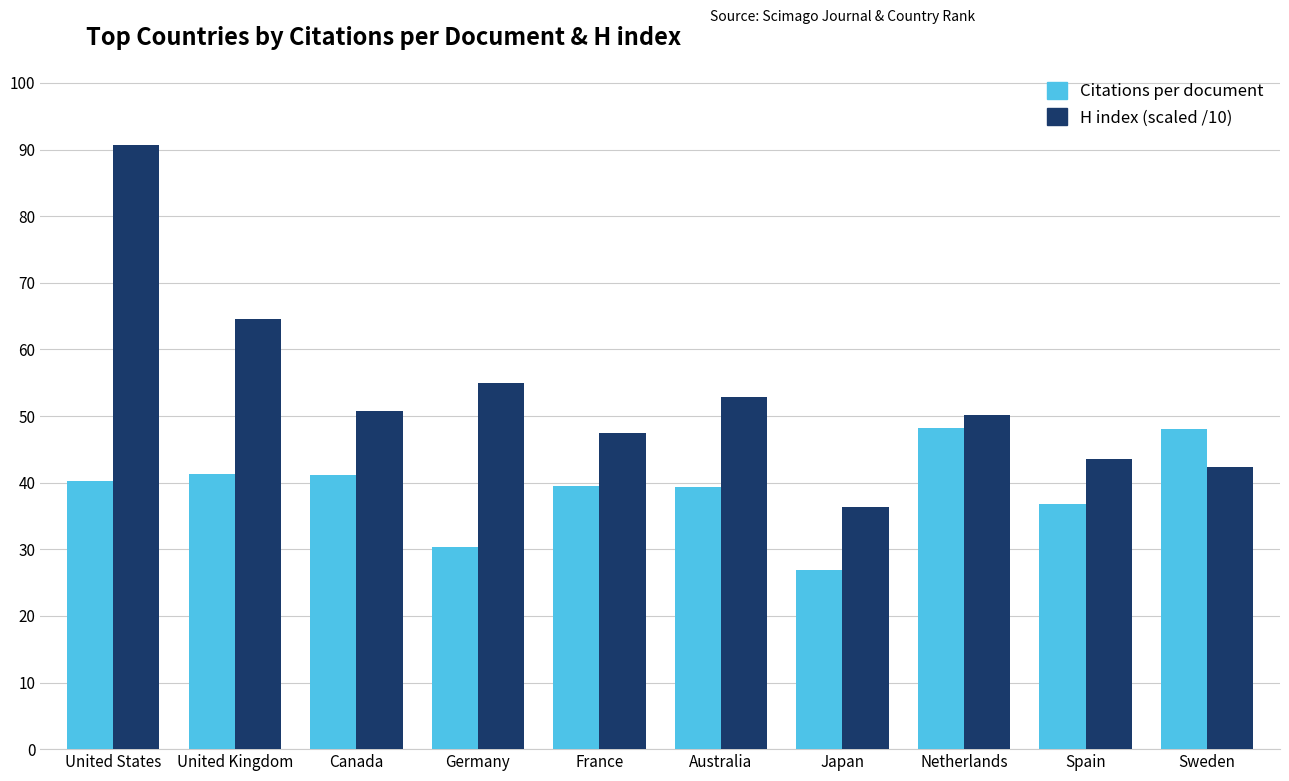

What is the average value of the Citations per document series?

39.2